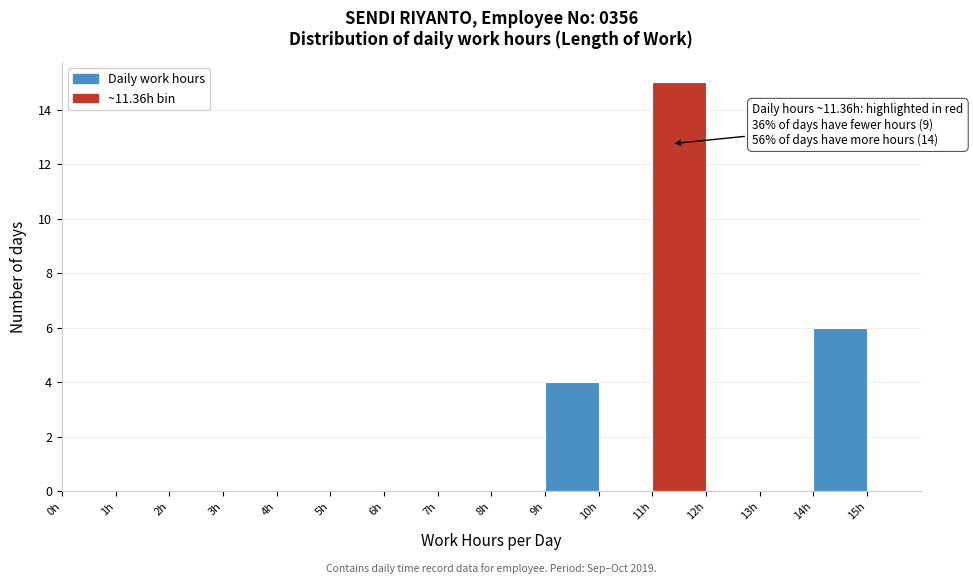

Which range on the x-axis has the tallest bar?

11 to 12